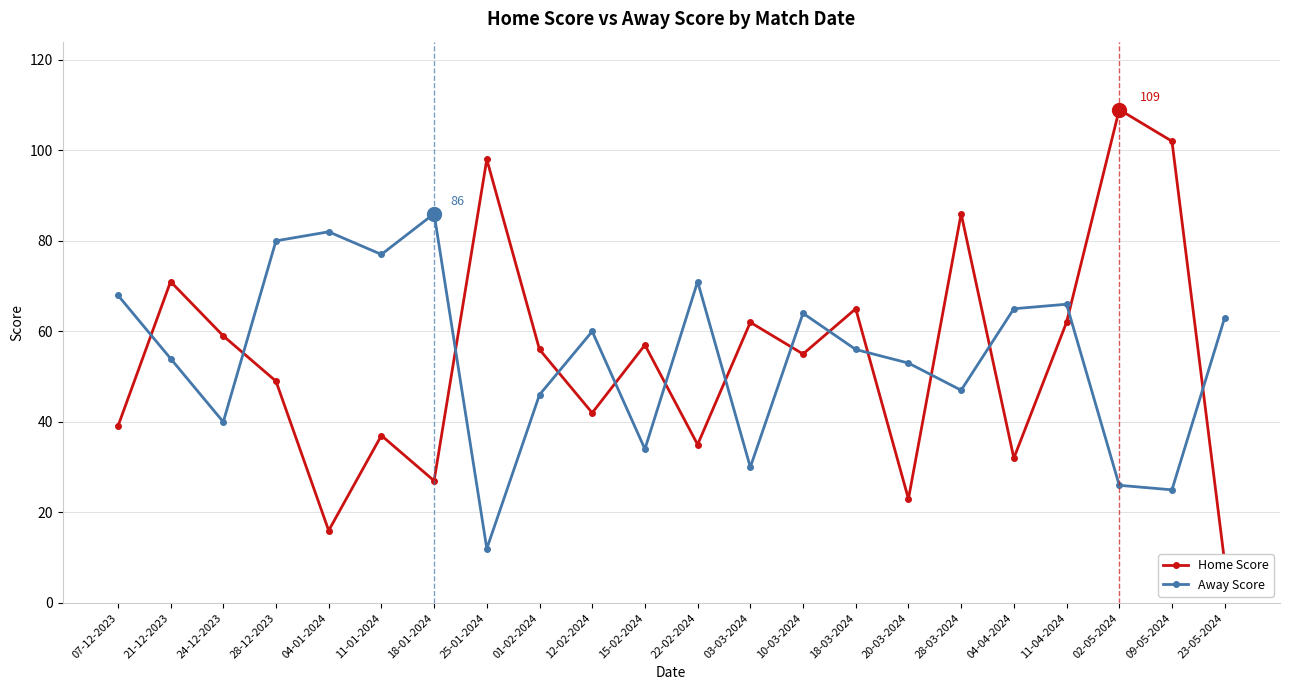

What is the minimum value for Home Score?

9